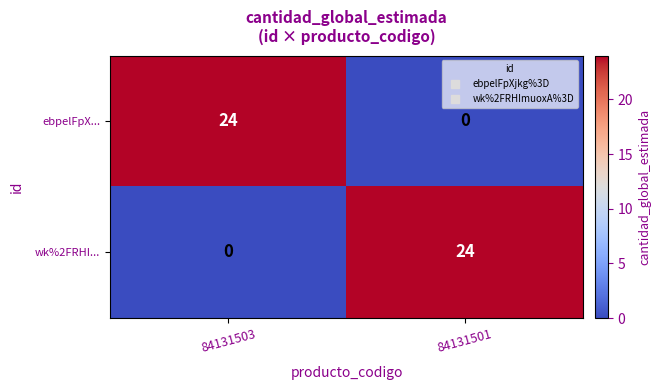

What is the difference between the maximum and minimum values in the wk%2FRHI... series?

24